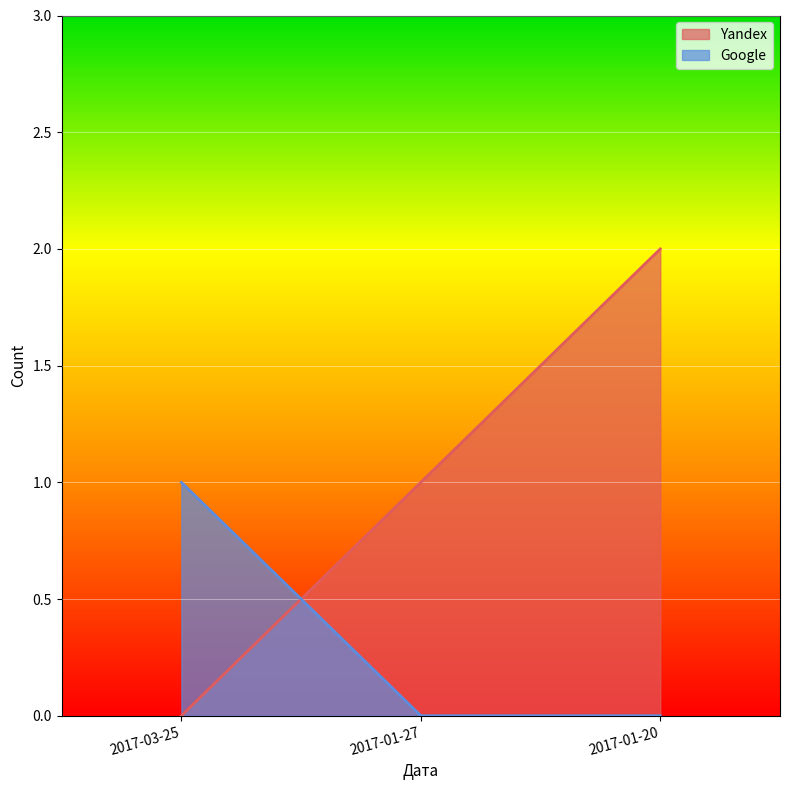

How many lines are shown in the chart?

2